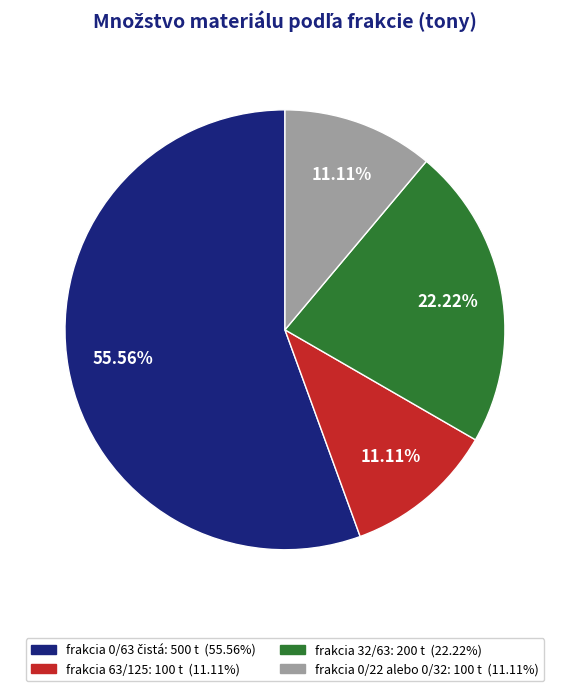

To the nearest percent, what portion does frakcia 0/22 alebo 0/32 represent?

11%